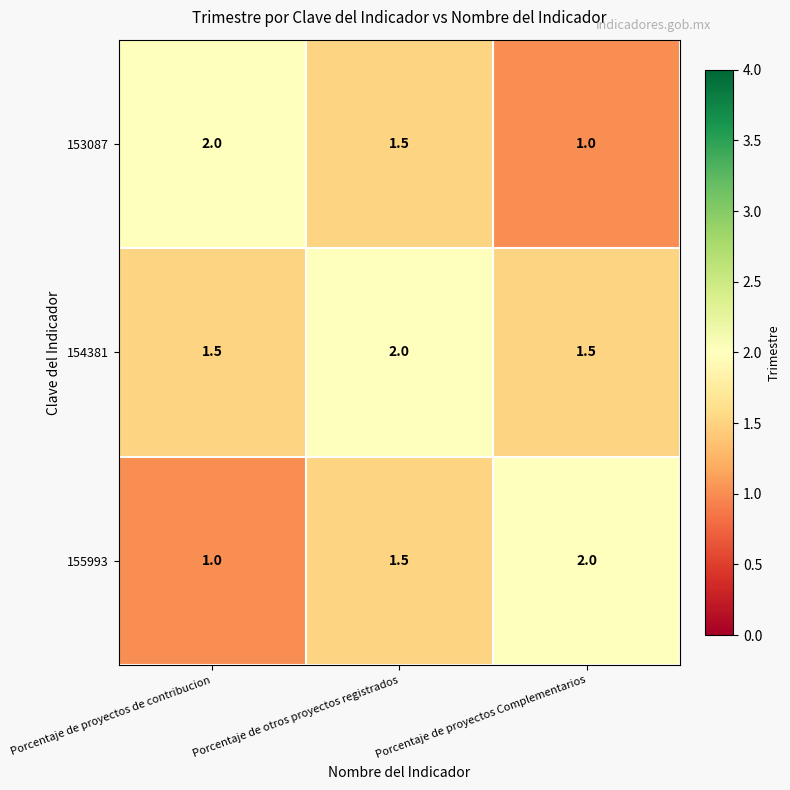

What is the total value across all series at Porcentaje de proyectos Complementarios?

4.5